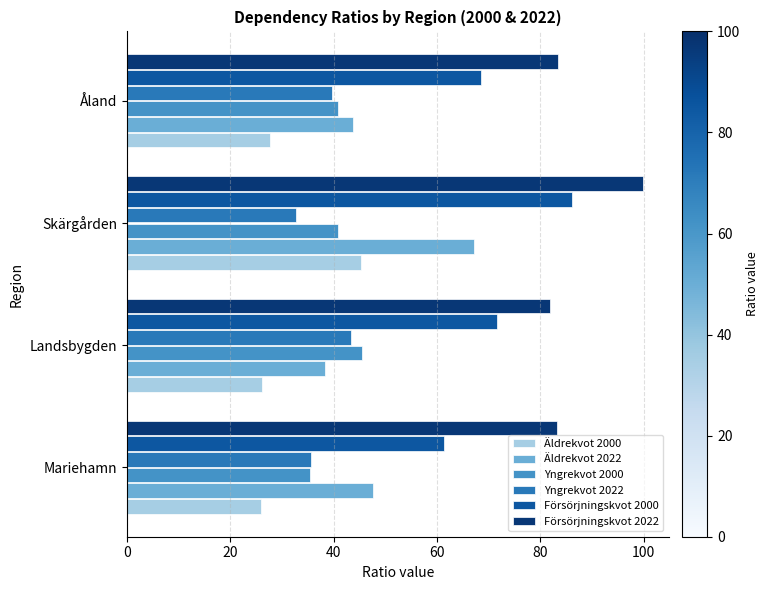

Is it true that Äldrekvot 2000 equals 15.5 at Landsbygden?

False